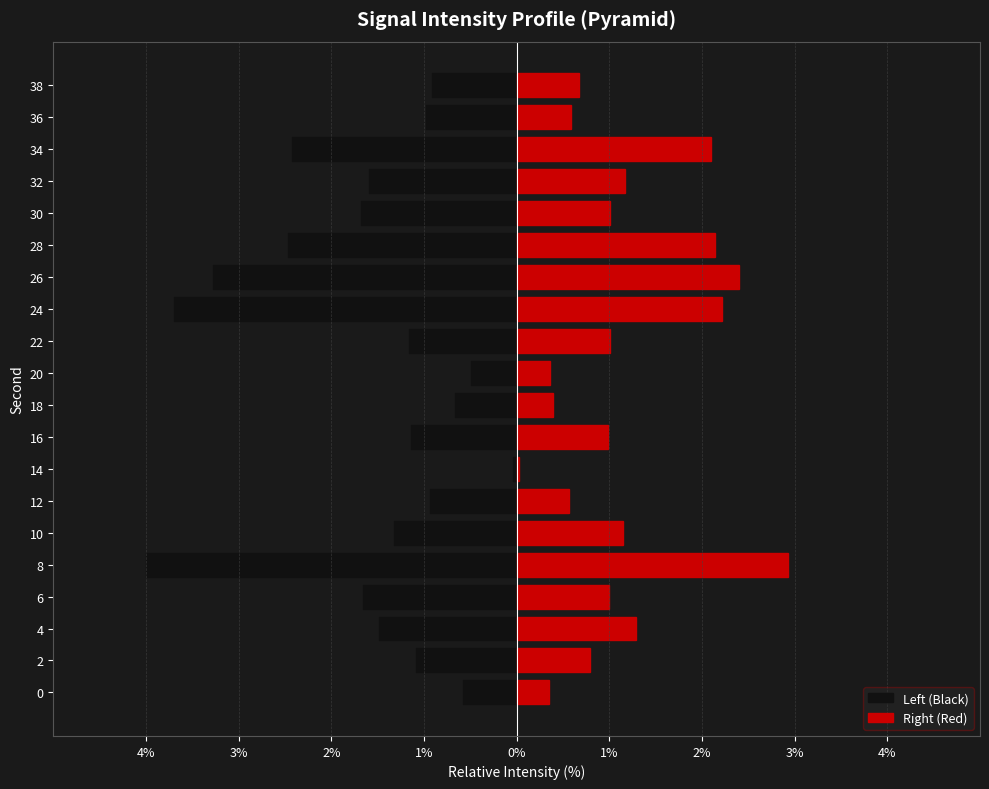

How many distinct data groups are displayed?

2